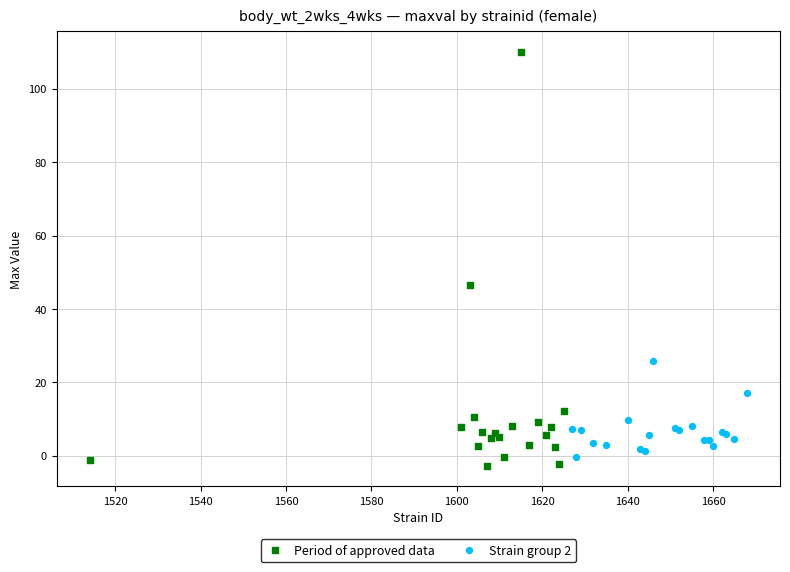

Which series has the largest Y range (max minus min)?

Period of approved data